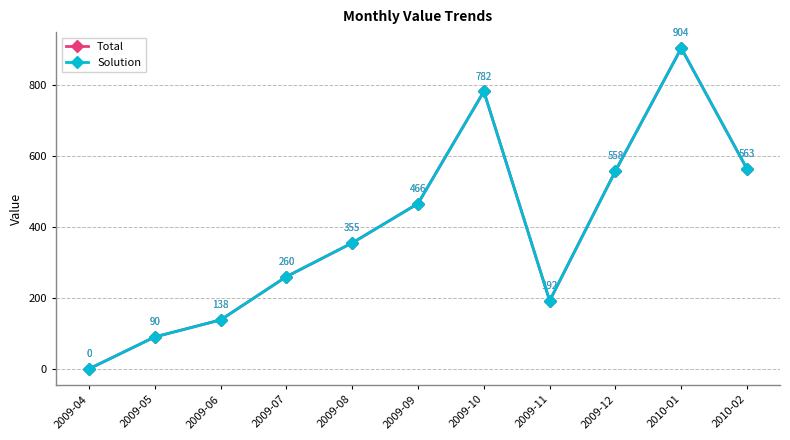

Is this an area chart (filled region under the line)?

No